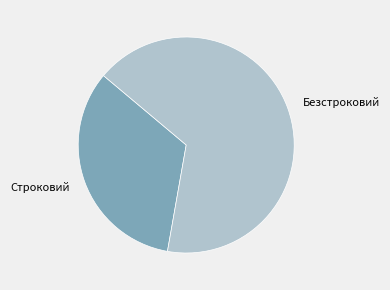

Which slice represents more than half of the pie?

Безстроковий